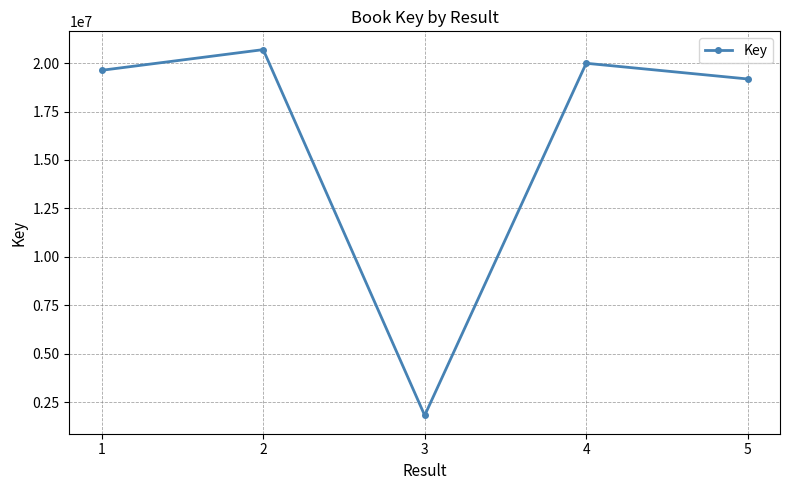

What is the change in value from 2 to 4?

-703764